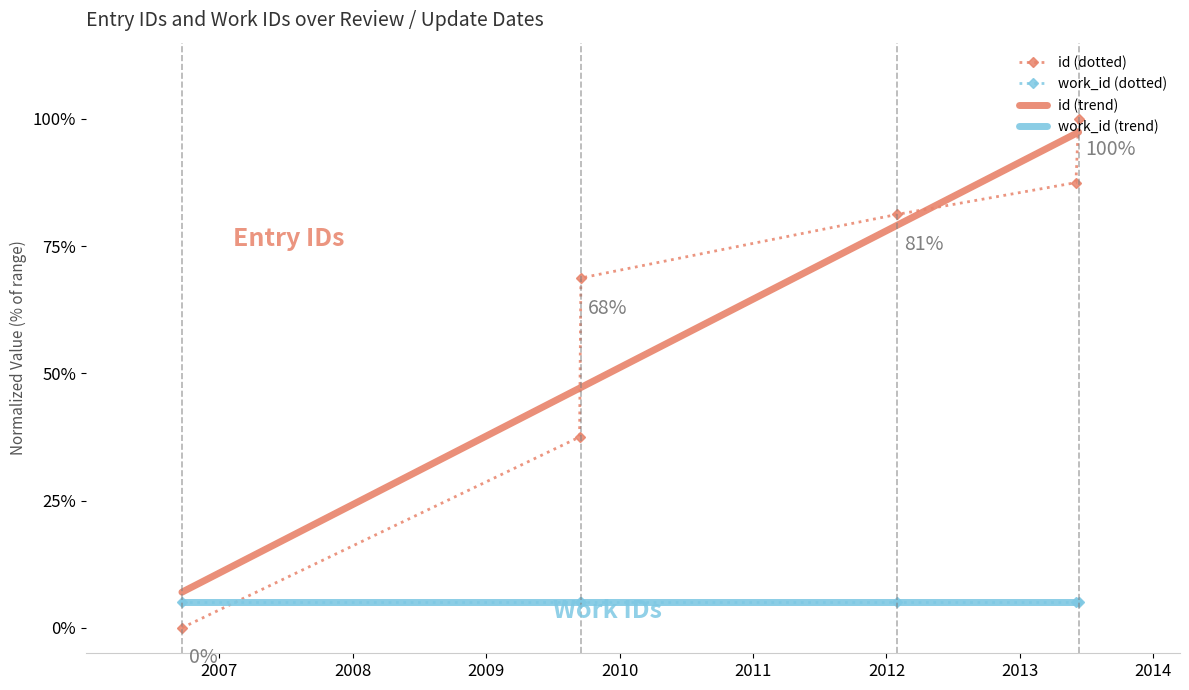

What is the greatest value displayed?

1.0